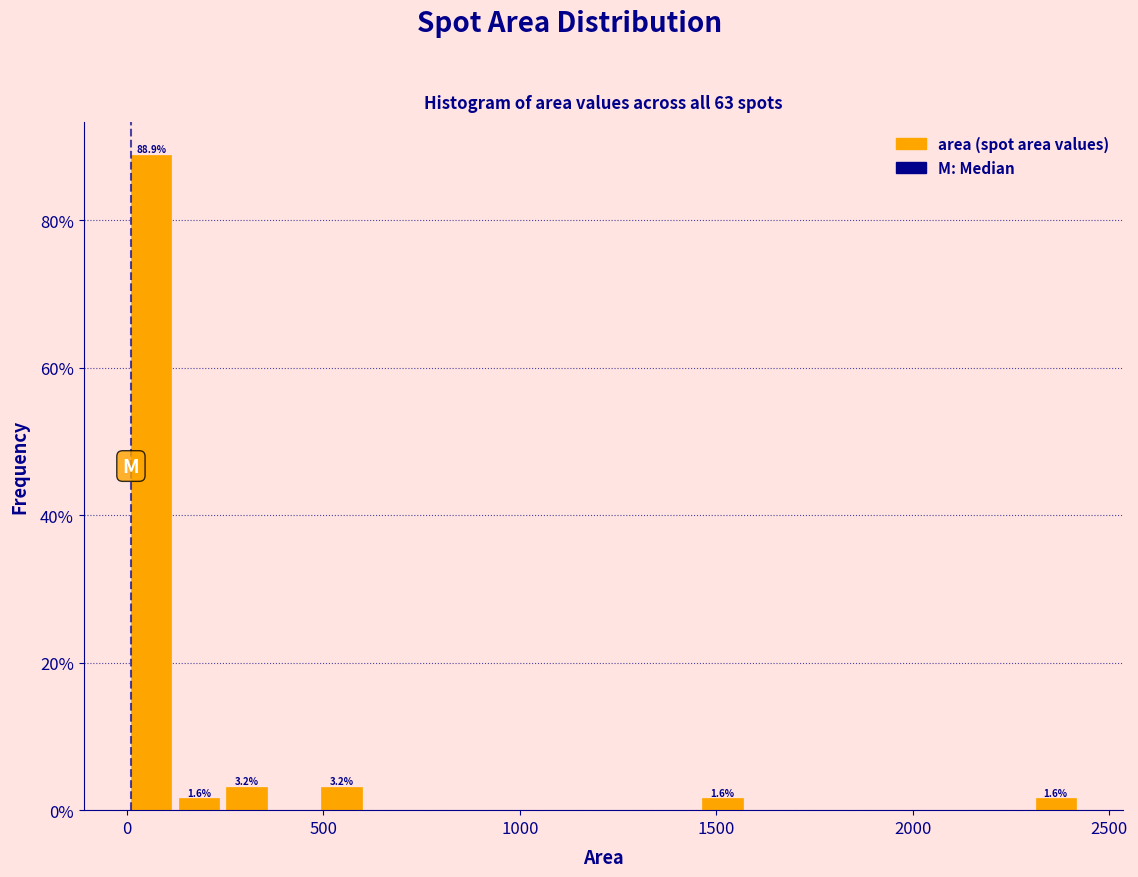

Around what value on the x-axis is the tallest bar? Give the approximate position of its centre, as read against the axis.

50